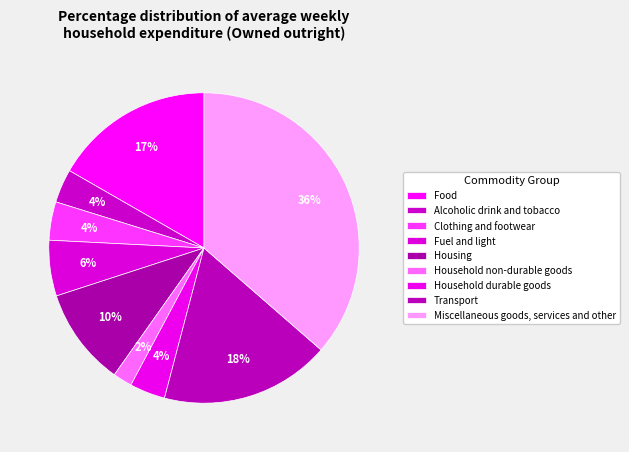

How many segments does this pie chart have?

9